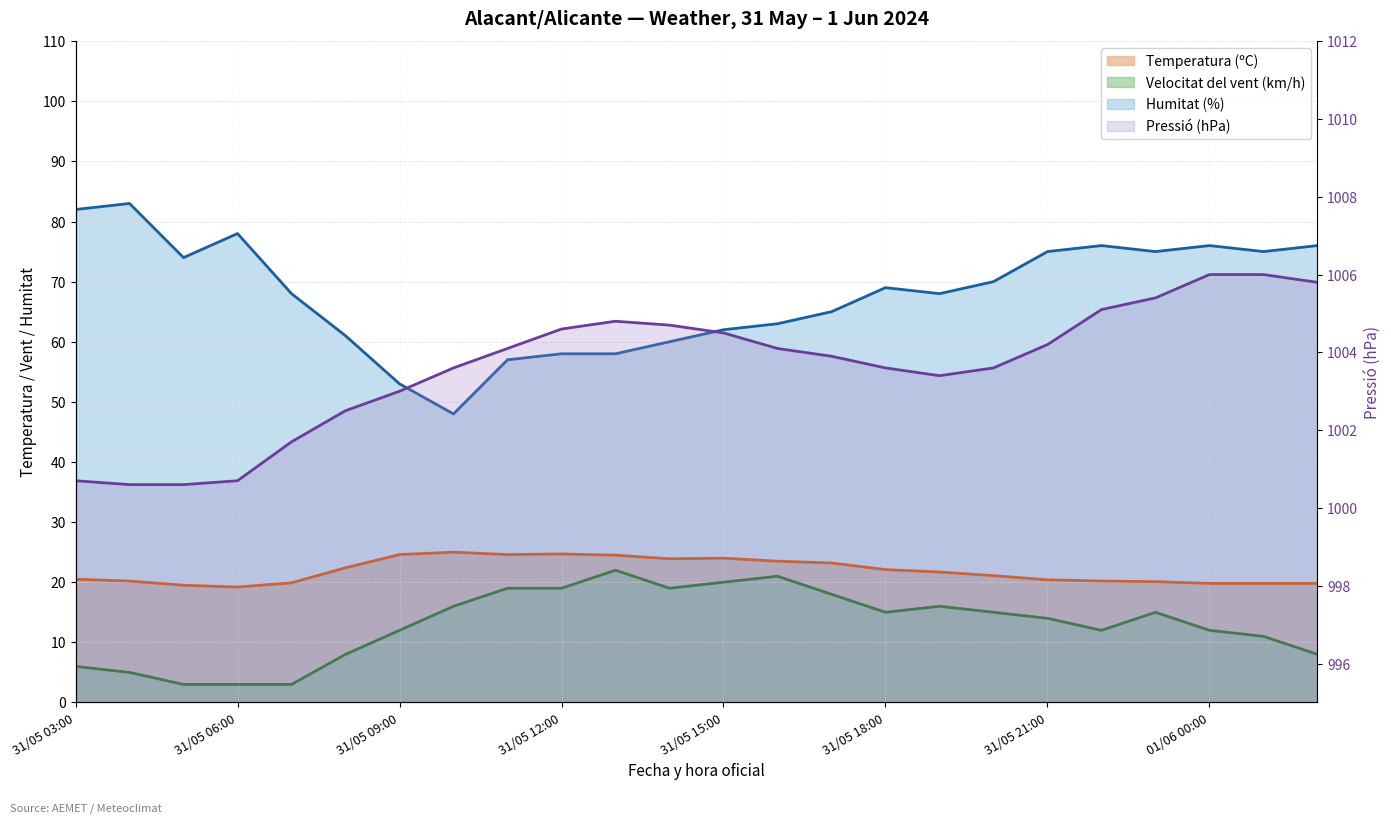

What is the value of the Humitat (%) point at the 14th from the left?

63.0